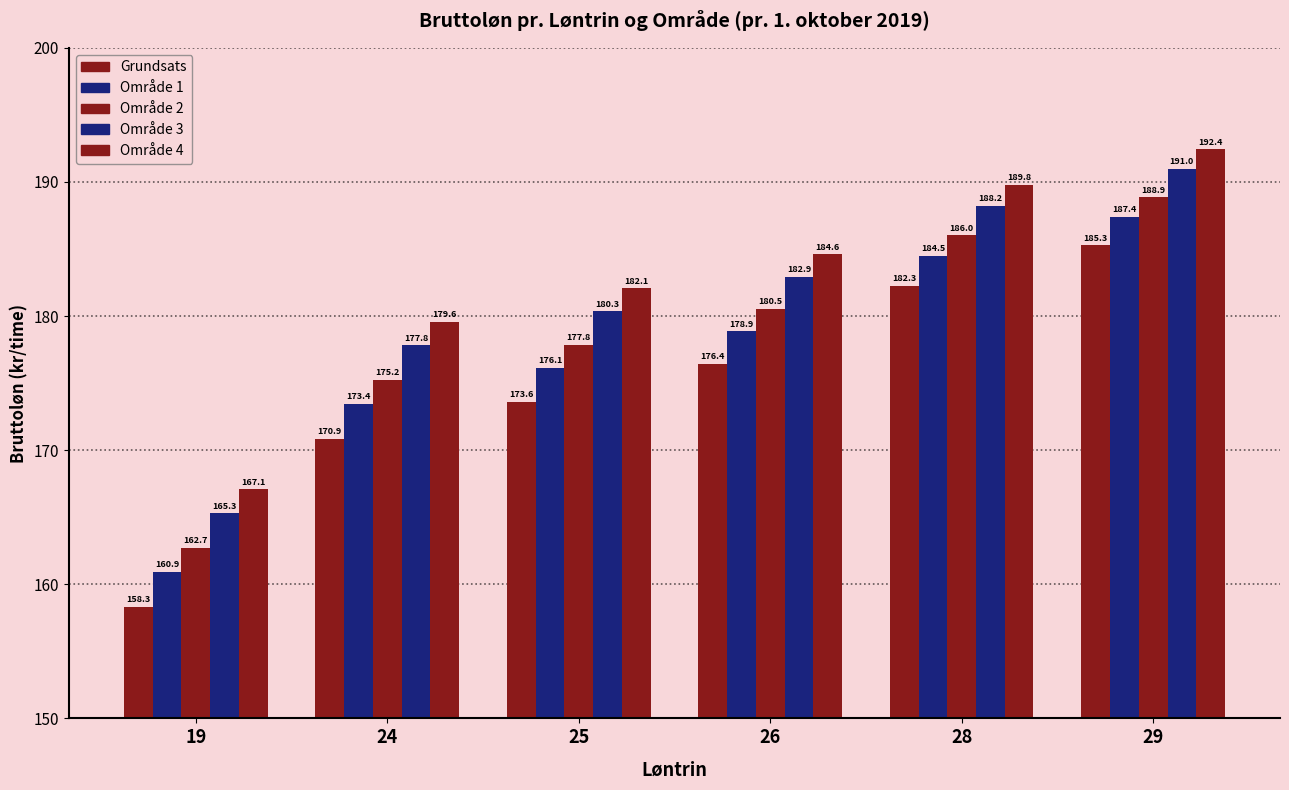

Which series changed the most between 24 and 29?

Grundsats